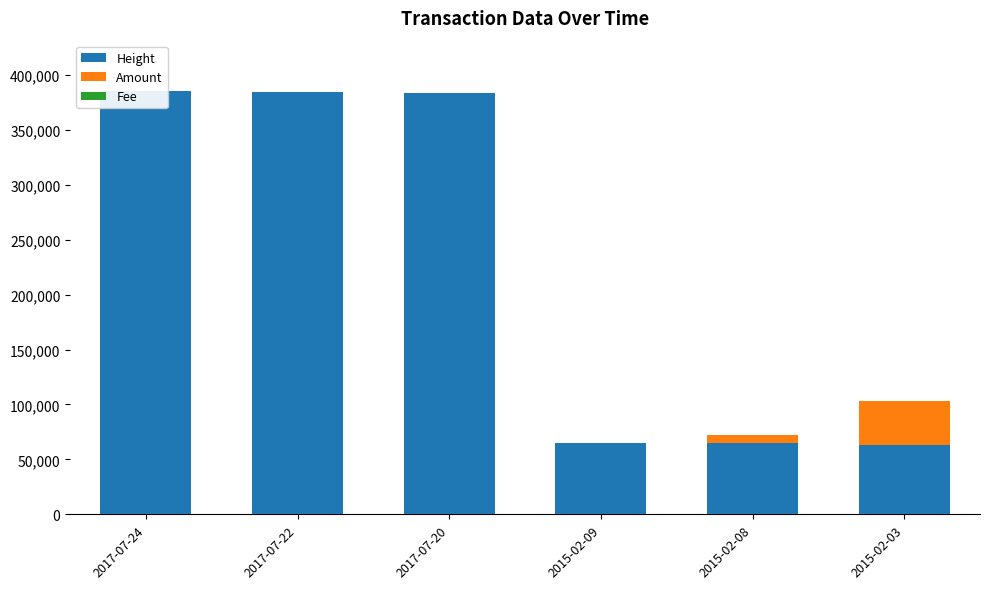

What is the difference between the highest and lowest values at 2017-07-24?

385024